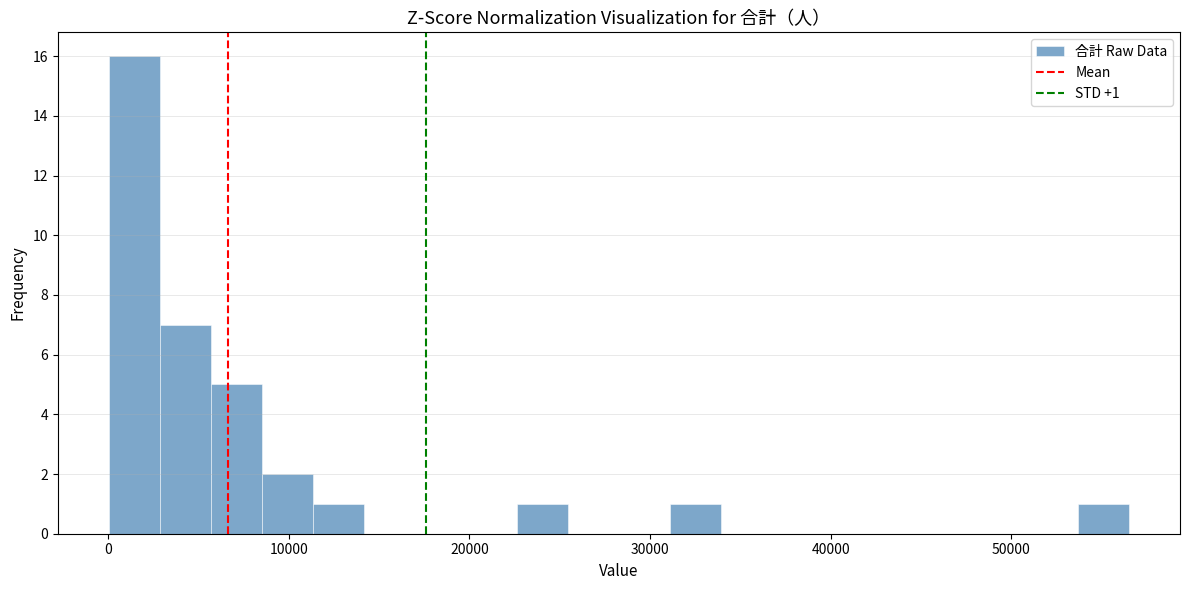

Around what value on the x-axis is the tallest bar? Give the approximate position of its centre, as read against the axis.

1000